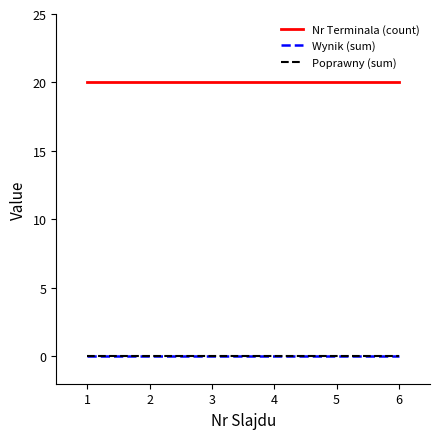

Does the chart display data point markers on the line(s)?

No